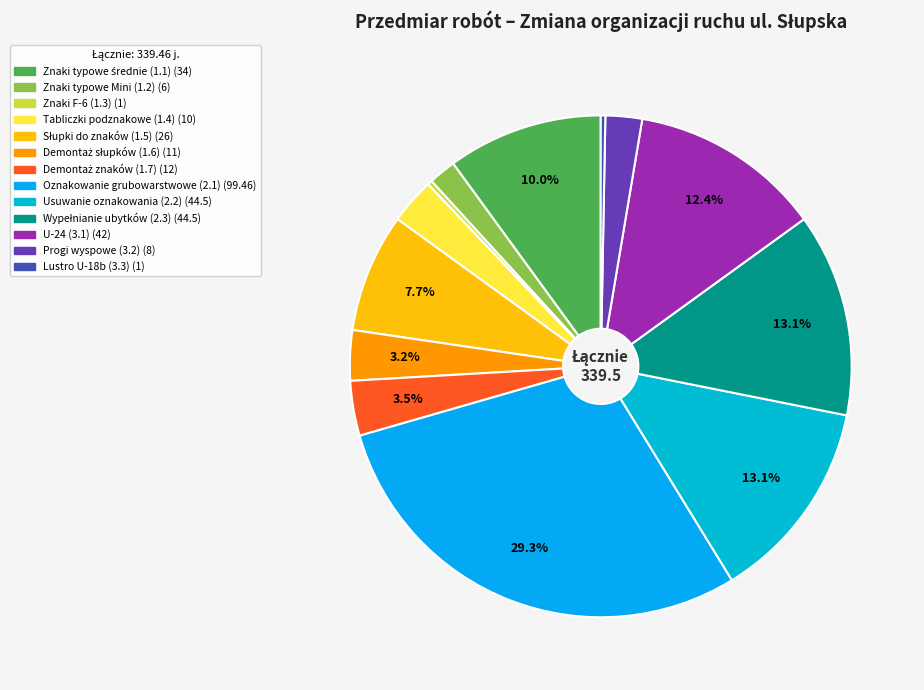

How many segments does this pie chart have?

13